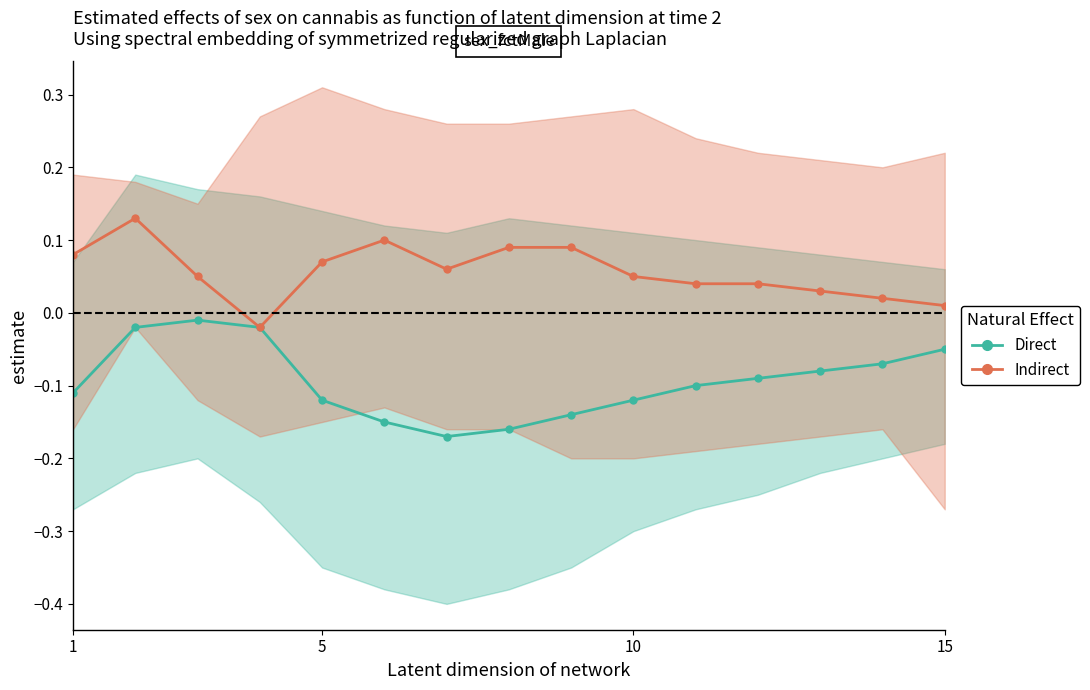

At how many categories does at least one series exceed 0?

14